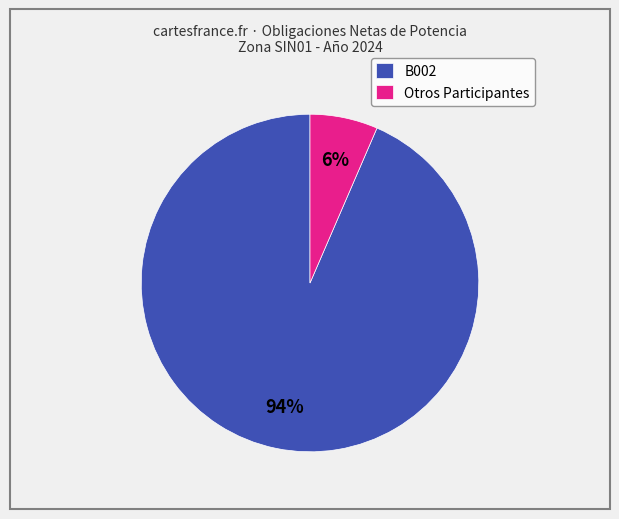

Between Otros Participantes and B002, which is larger?

B002